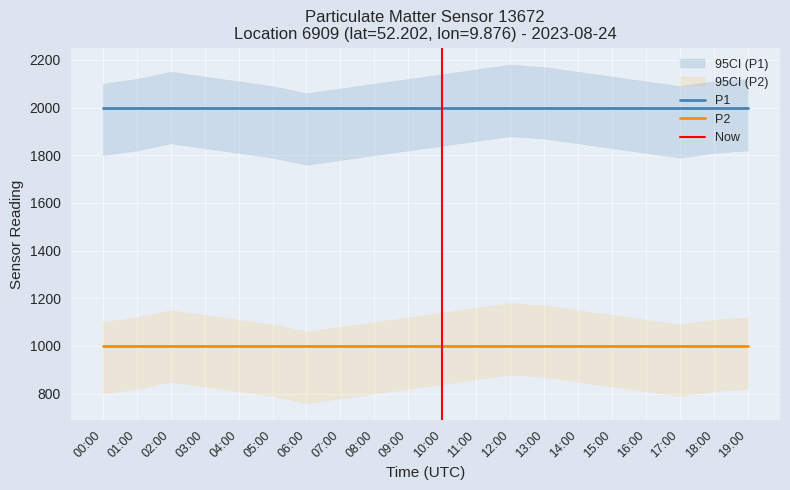

Reading right to left, transcribe all the data shown in this chart.

P1: 19:00=1999.9	18:00=1999.9	17:00=1999.9	16:00=1999.9	15:00=1999.9	14:00=1999.9	13:00=1999.9	12:00=1999.9	11:00=1999.9	10:00=1999.9	09:00=1999.9	08:00=1999.9	07:00=1999.9	06:00=1999.9	05:00=1999.9	04:00=1999.9	03:00=1999.9	02:00=1999.9	01:00=1999.9	00:00=1999.9
P2: 19:00=999.9	18:00=999.9	17:00=999.9	16:00=999.9	15:00=999.9	14:00=999.9	13:00=999.9	12:00=999.9	11:00=999.9	10:00=999.9	09:00=999.9	08:00=999.9	07:00=999.9	06:00=999.9	05:00=999.9	04:00=999.9	03:00=999.9	02:00=999.9	01:00=999.9	00:00=999.9